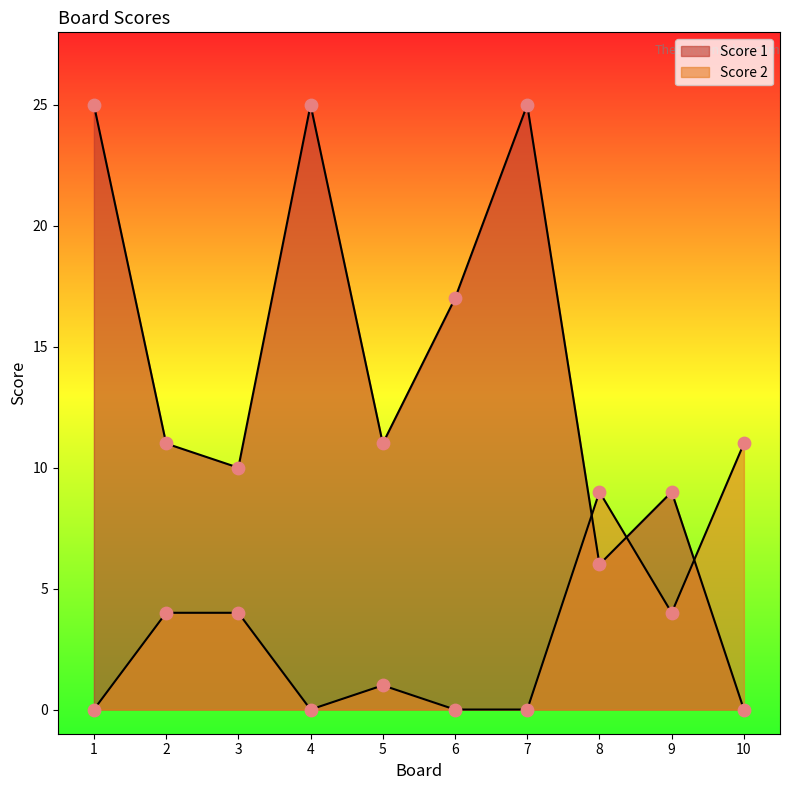

What is the total value across all series at 4?

25